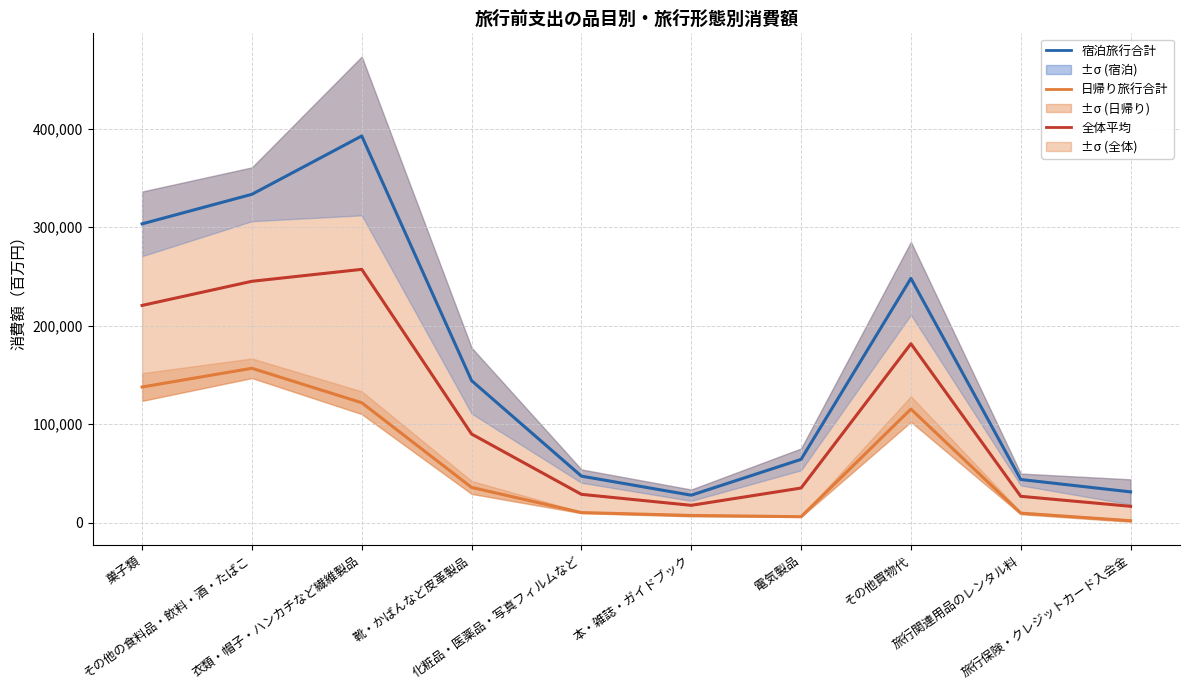

What is the total value across all series at 化粧品・医薬品・写真フィルムなど?

86545.5